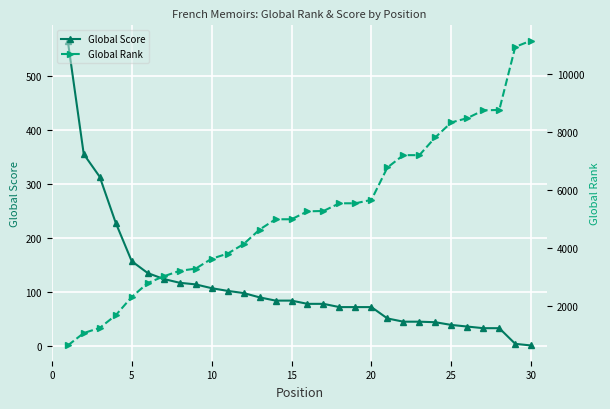

What are all the series names shown in the legend?

Global Score, Global Rank